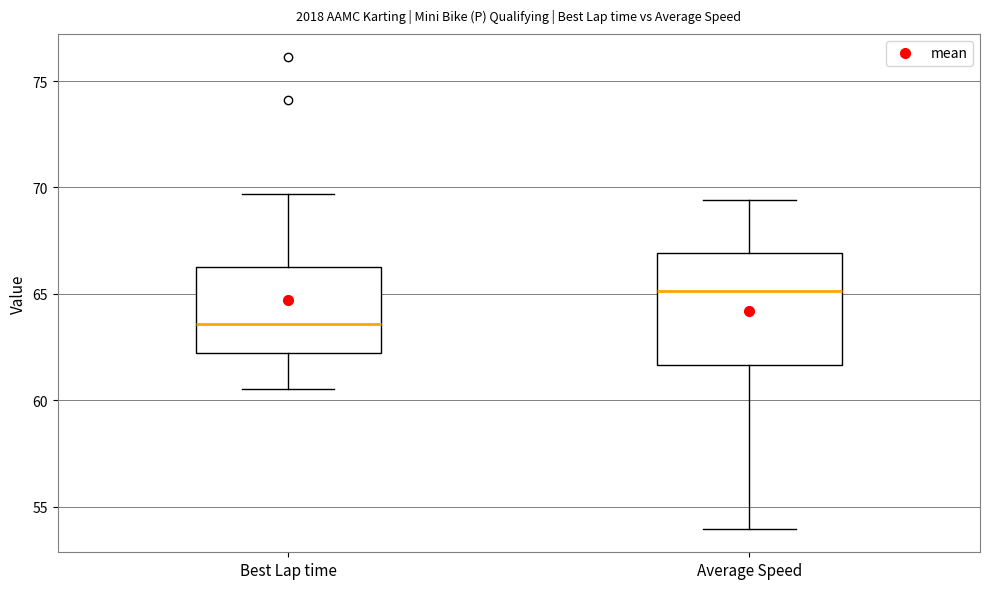

Reading left to right, read every box against the y-axis: the position of its median line, the range the box covers, and the ends of its whiskers. The values are not printed on the chart, so give them approximately, as read against the axis.

Best Lap time: median 63.5, box 62.0 to 66.5, whiskers 60.5 to 69.5
Average Speed: median 65.0, box 61.5 to 67.0, whiskers 54.0 to 69.5